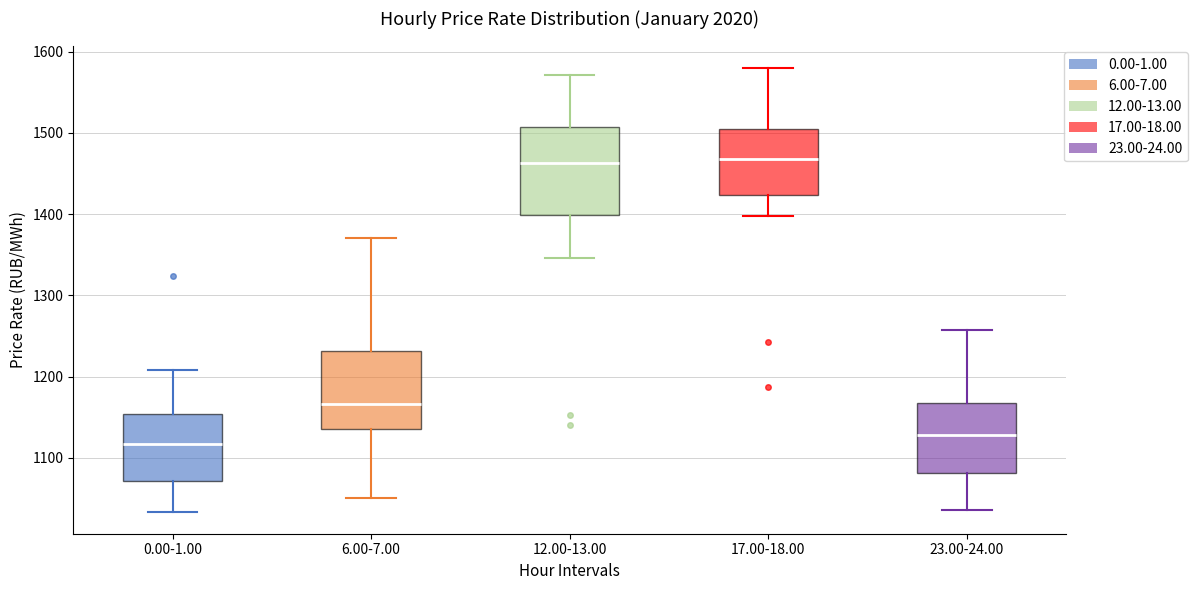

Reading left to right, transcribe this box plot: for each box, give where its median line is, the range the box spans, and where its two whiskers end, as read against the y-axis. The values are not printed on the chart, so give them approximately, as read against the axis.

0.00-1.00: median 1120, box 1070 to 1150, whiskers 1030 to 1210
6.00-7.00: median 1170, box 1140 to 1230, whiskers 1050 to 1370
12.00-13.00: median 1460, box 1400 to 1510, whiskers 1350 to 1570
17.00-18.00: median 1470, box 1420 to 1500, whiskers 1400 to 1580
23.00-24.00: median 1130, box 1080 to 1170, whiskers 1040 to 1260